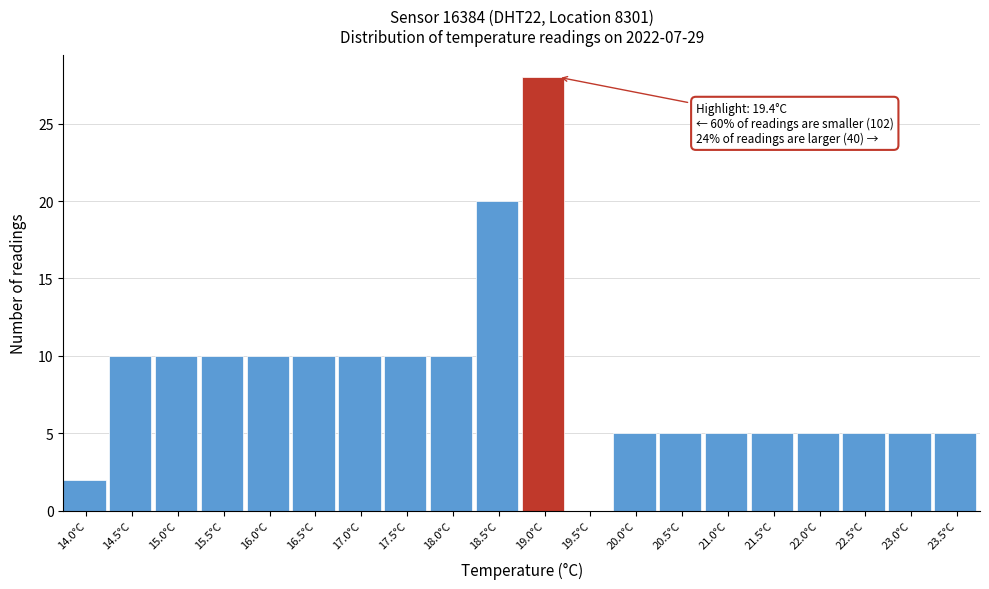

Reading left to right, extract all data points from this chart.

14.0°C=2	14.5°C=10	15.0°C=10	15.5°C=10	16.0°C=10	16.5°C=10	17.0°C=10	17.5°C=10	18.0°C=10	18.5°C=20	19.0°C=28	19.5°C=0	20.0°C=5	20.5°C=5	21.0°C=5	21.5°C=5	22.0°C=5	22.5°C=5	23.0°C=5	23.5°C=5